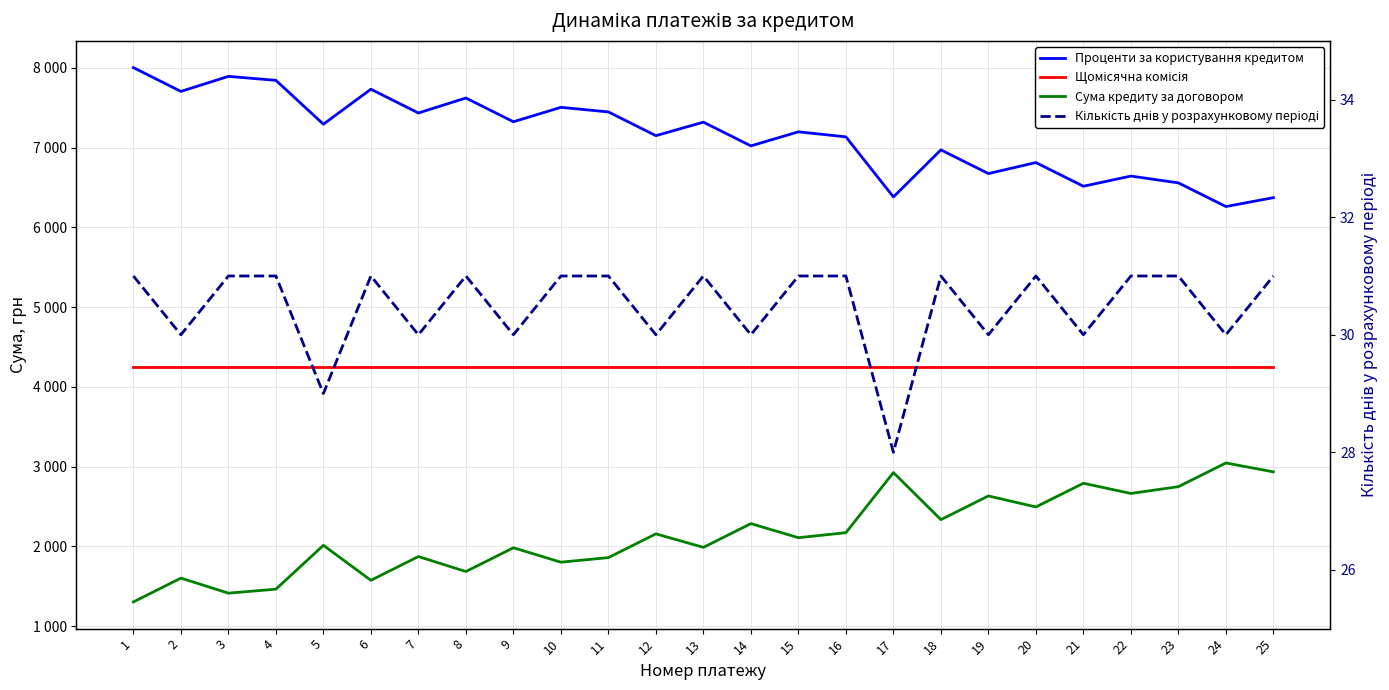

True or false: Кількість днів у розрахунковому періоді and Сума кредиту за договором intersect in this chart.

False